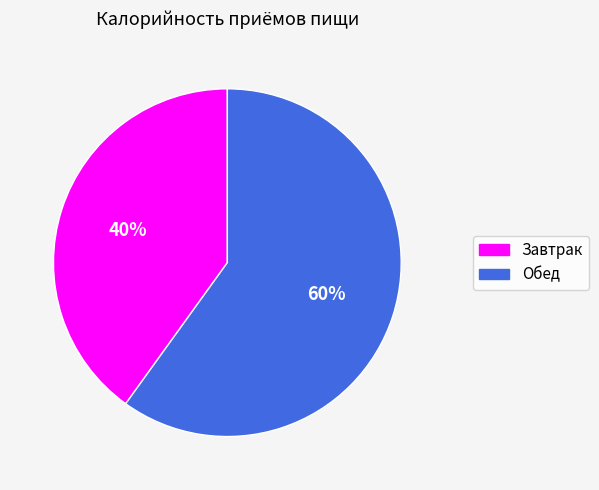

What is the majority slice?

Обед